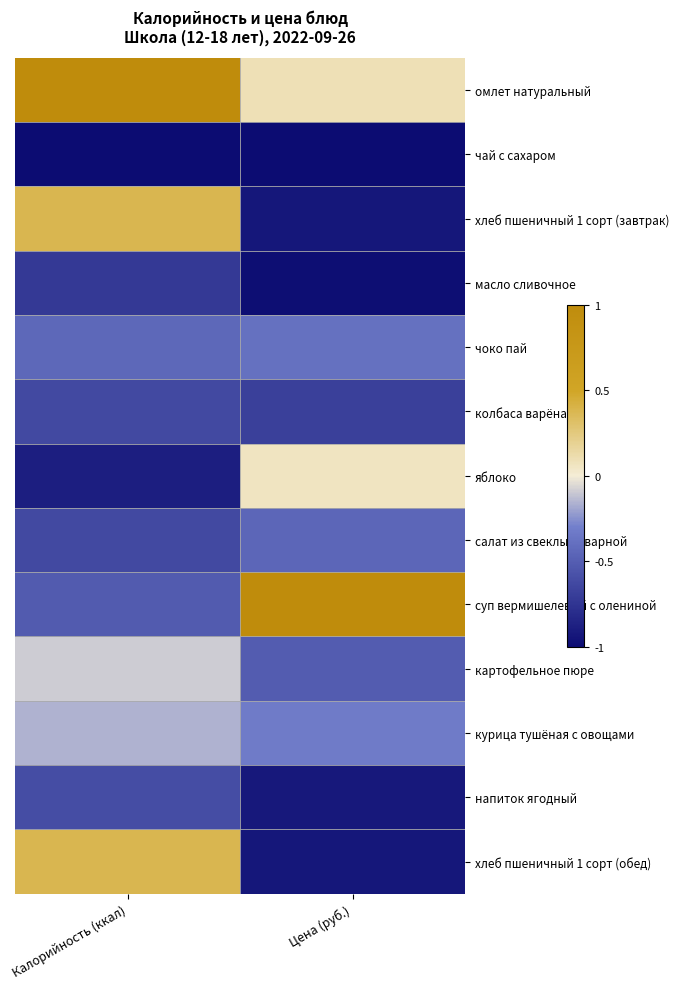

What is the total value across all series at Цена (руб.)?

-6.0